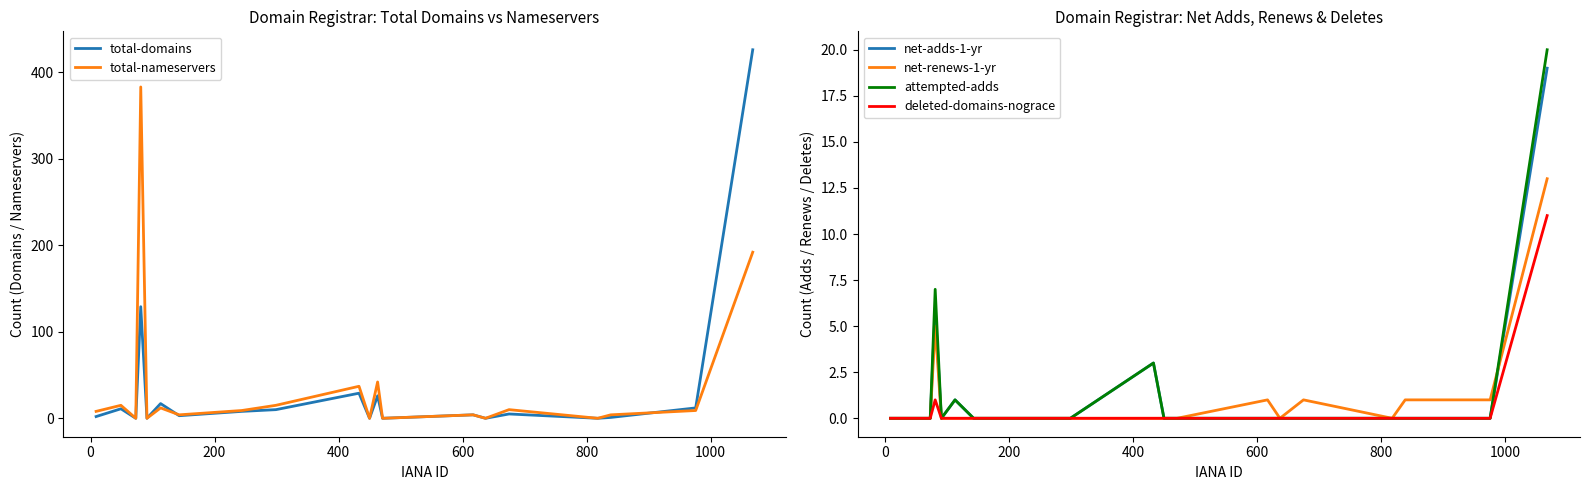

What is the maximum value for total-domains?

426